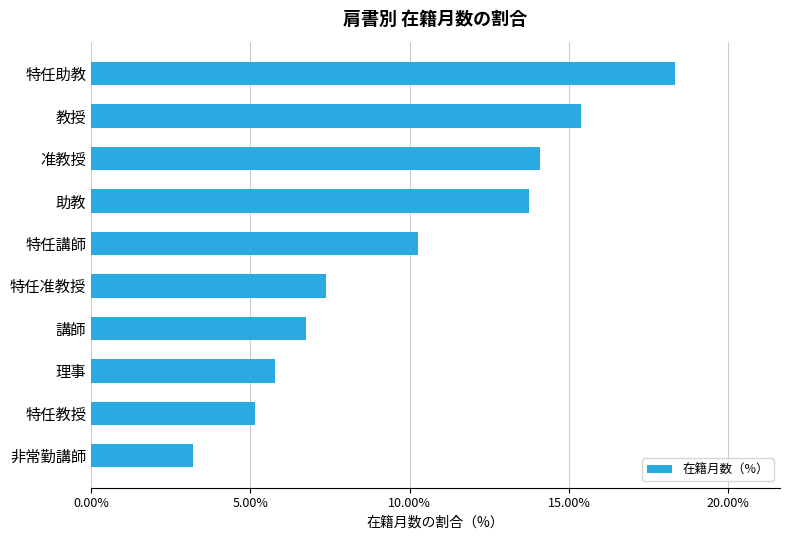

What is the change in value from 准教授 to 教授?

+1.3